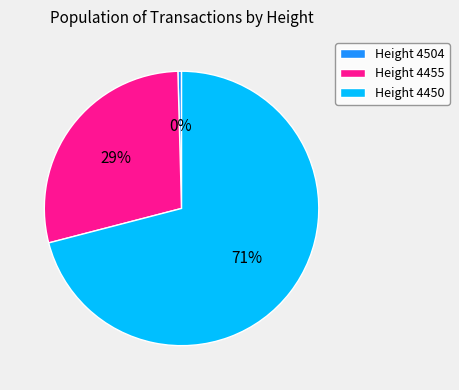

Between Height 4455 and Height 4504, which is larger?

Height 4455